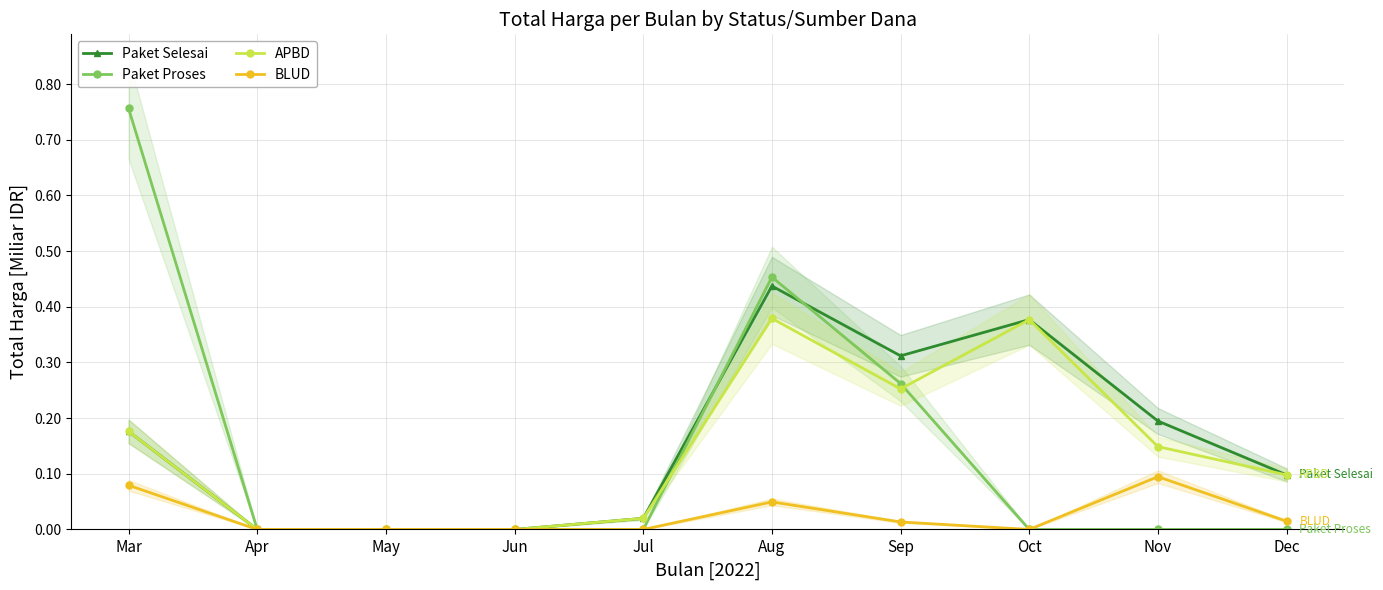

True or false: Paket Selesai and BLUD cross at least once.

False